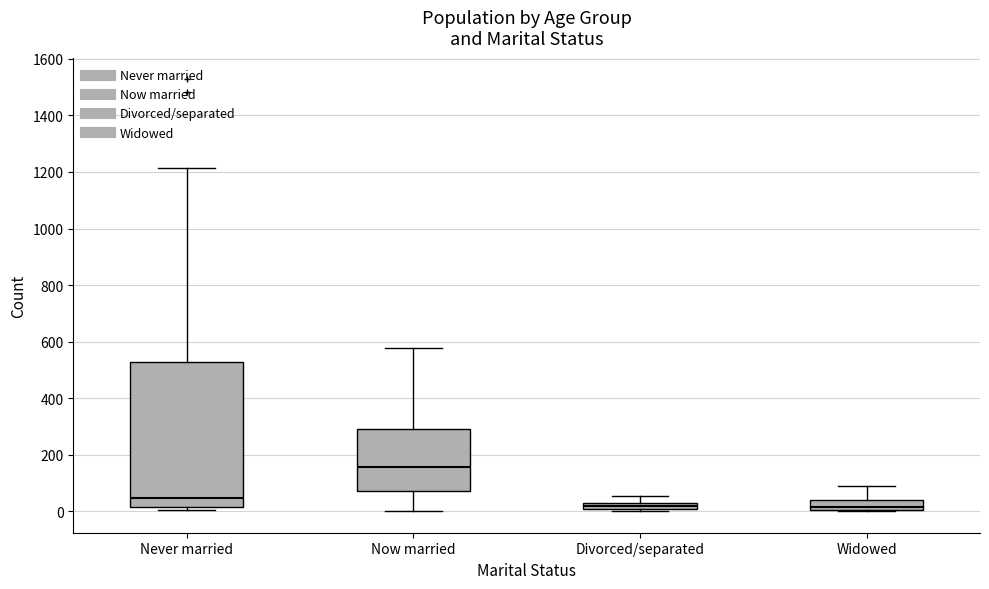

Which box's median line is the highest?

Now married